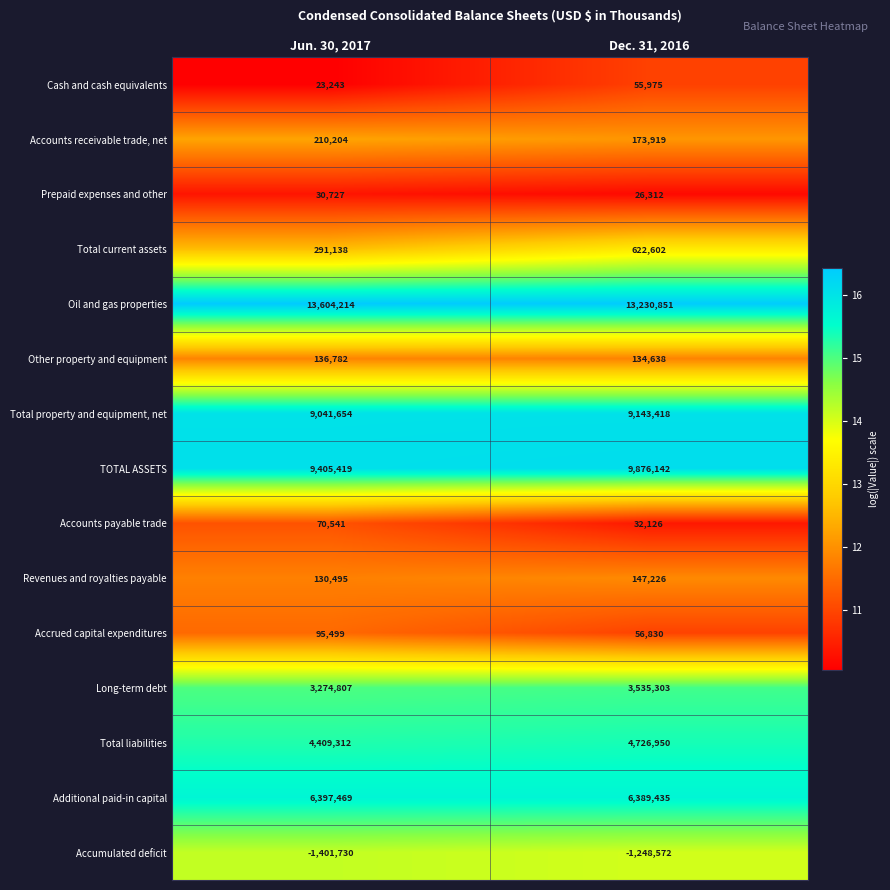

What is the sum of the Long-term debt values at Dec. 31, 2016 and Jun. 30, 2017?

6810110